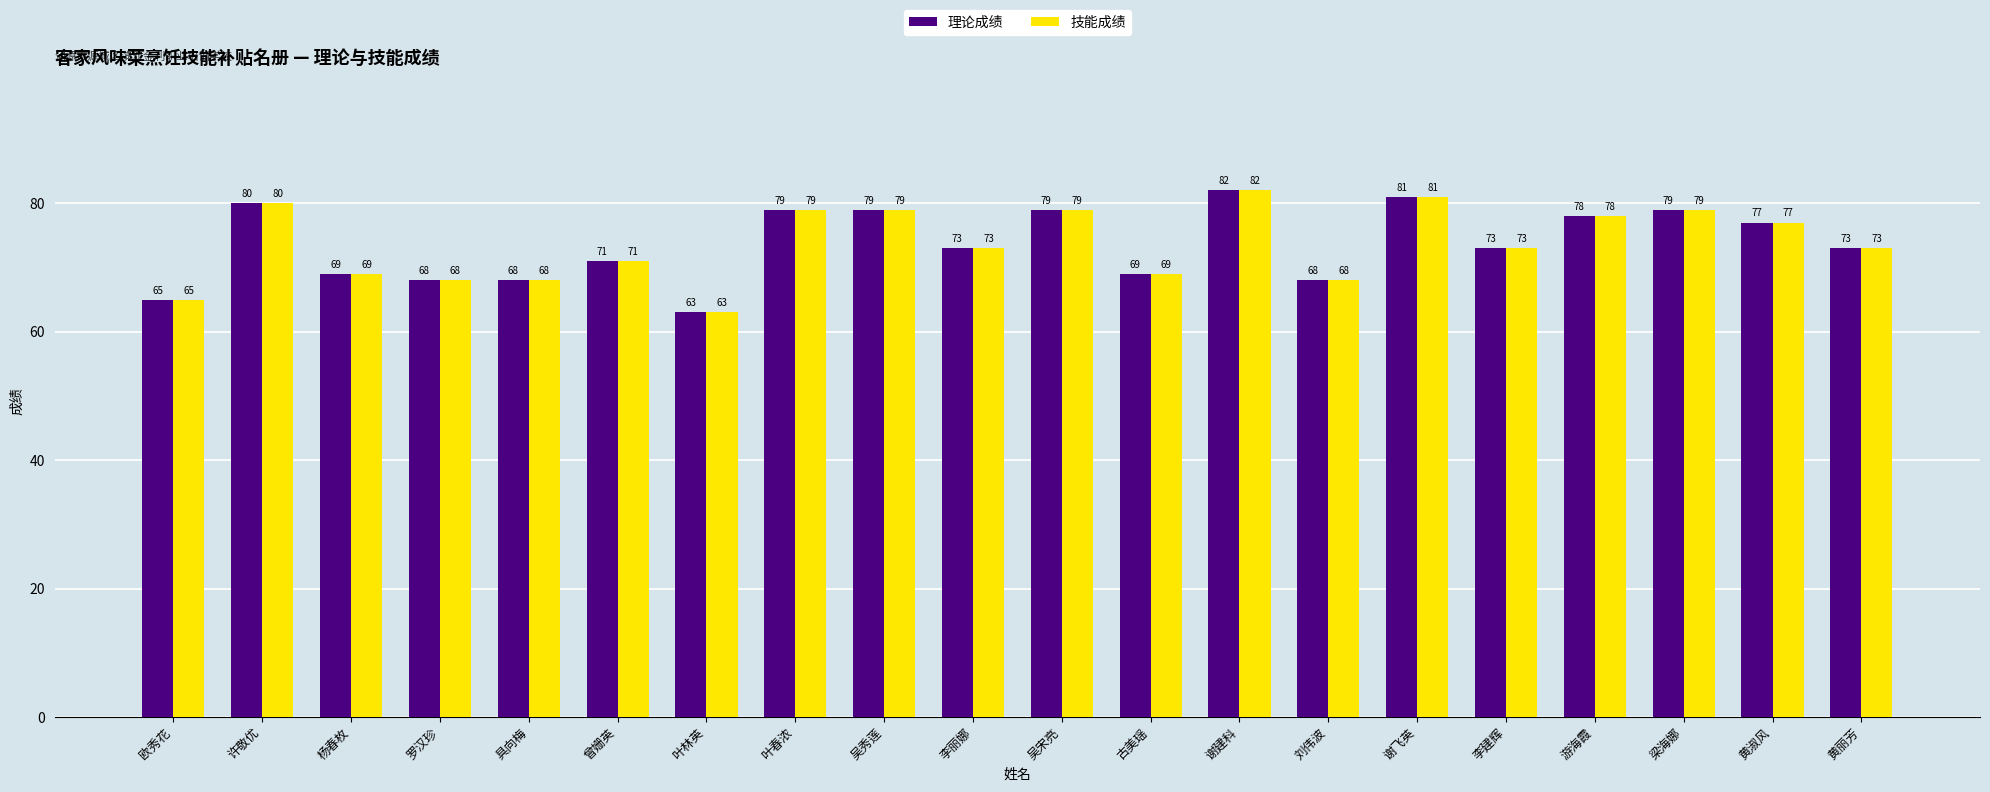

What value does the 理论成绩 series have at 杨春枚, to the nearest 5?

70